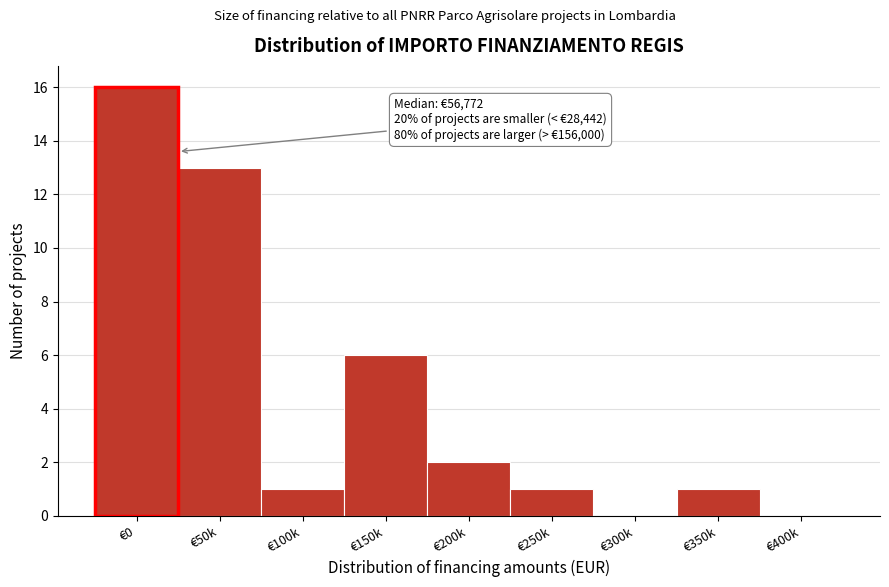

Reading left to right, what are all the values shown in this chart?

€0=16	€50k=13	€100k=1	€150k=6	€200k=2	€250k=1	€300k=0	€350k=1	€400k=0